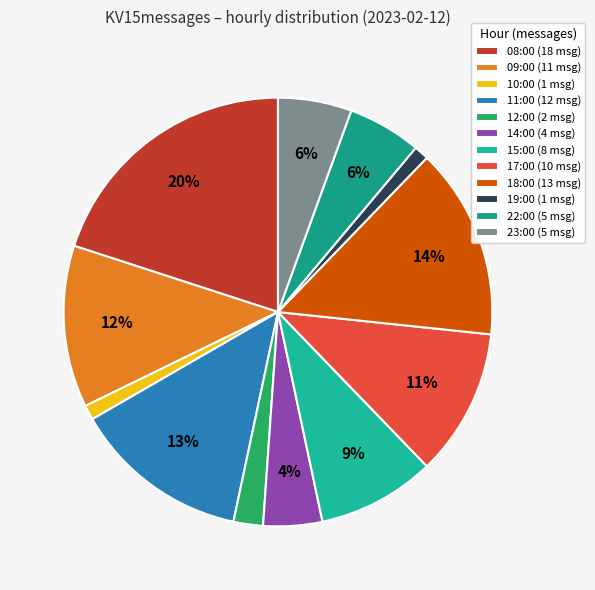

The 08:00 slice represents 30% of the pie. True or false?

False